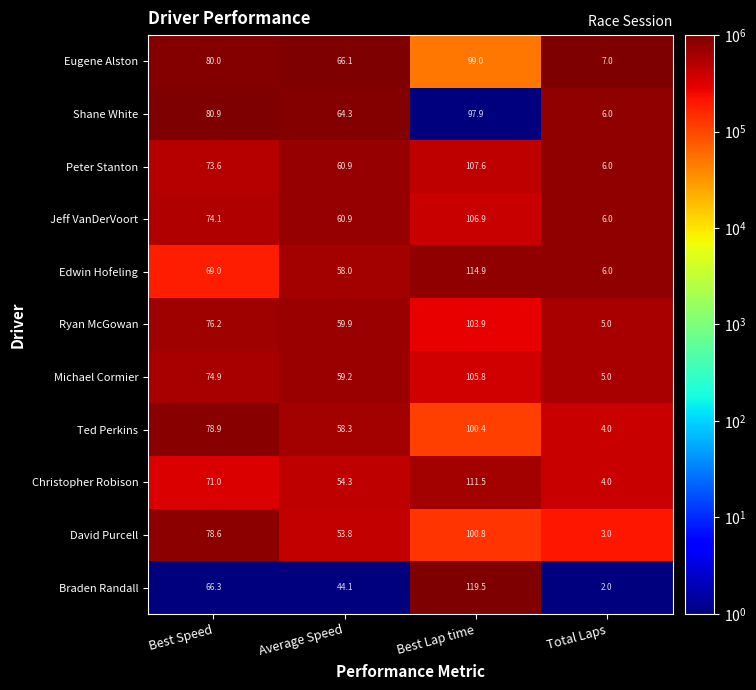

How many data points in Jeff VanDerVoort are less than 74?

2